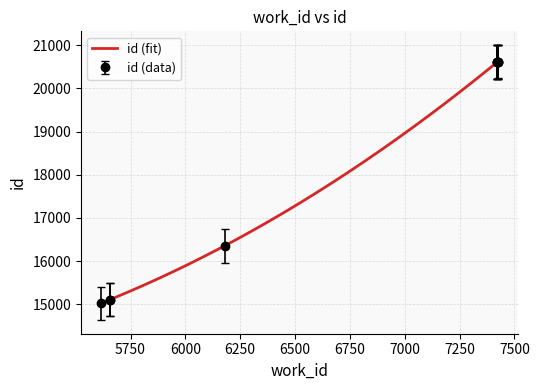

Read the value at 6179, to the nearest 50.

16350